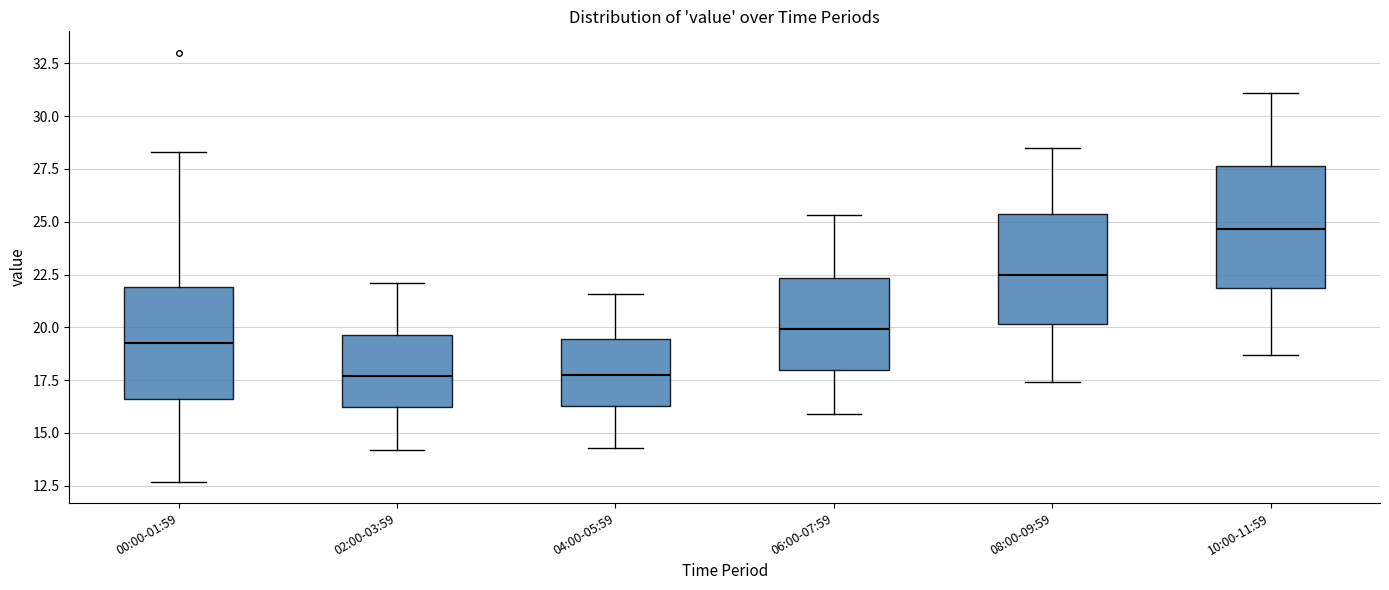

Where is the lower edge of the box for 00:00-01:59 on the y-axis? The values are not printed on the chart, so give them approximately, as read against the axis.

16.5